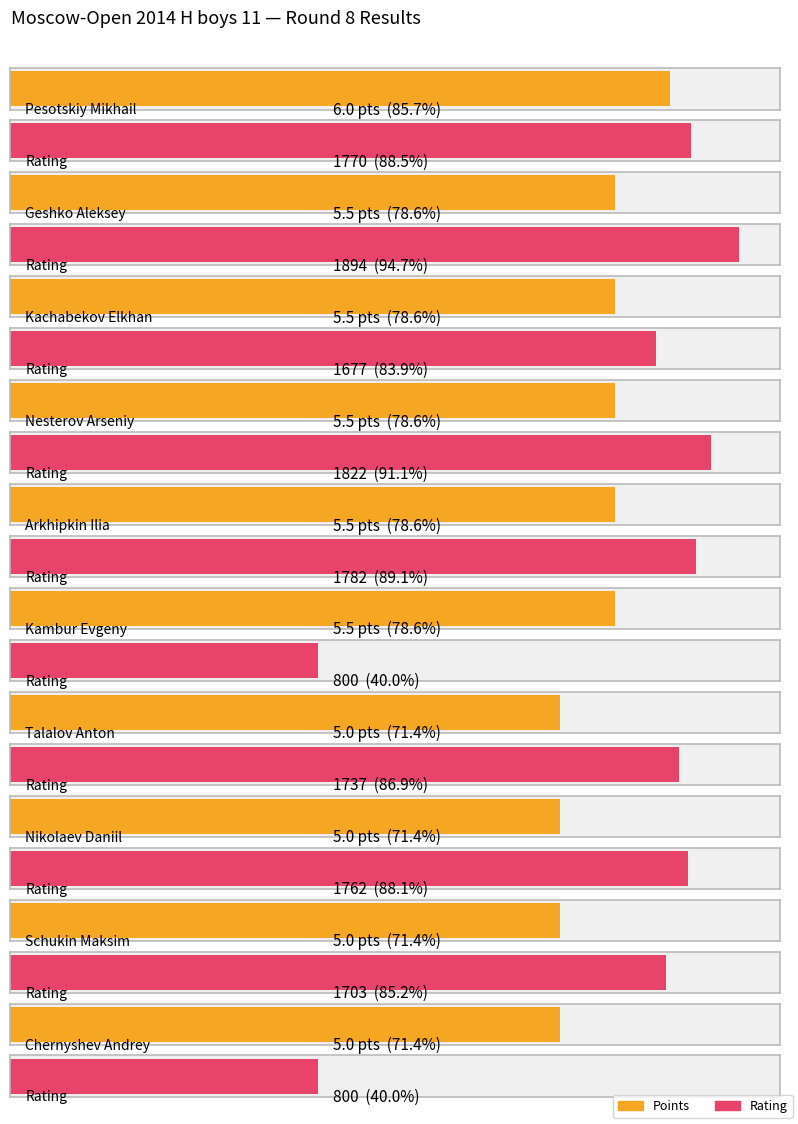

What is the label of the 7th bar from the left?

Talalov Anton